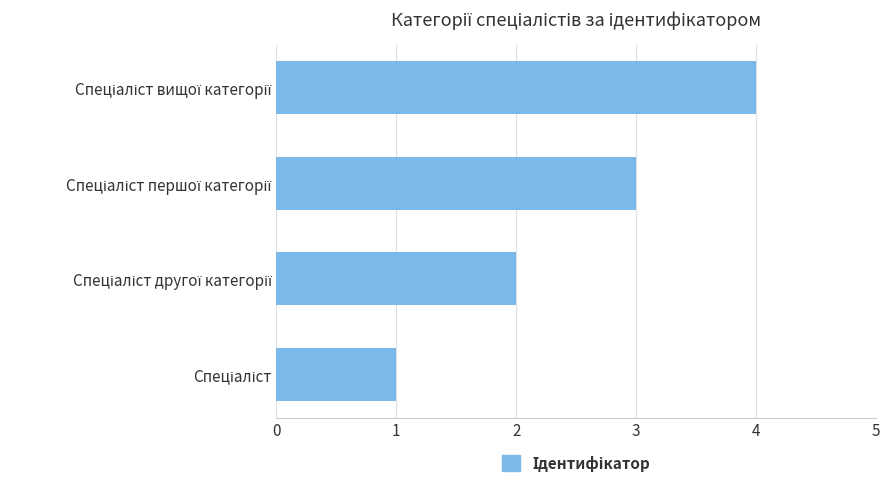

What is the sum of all values?

10